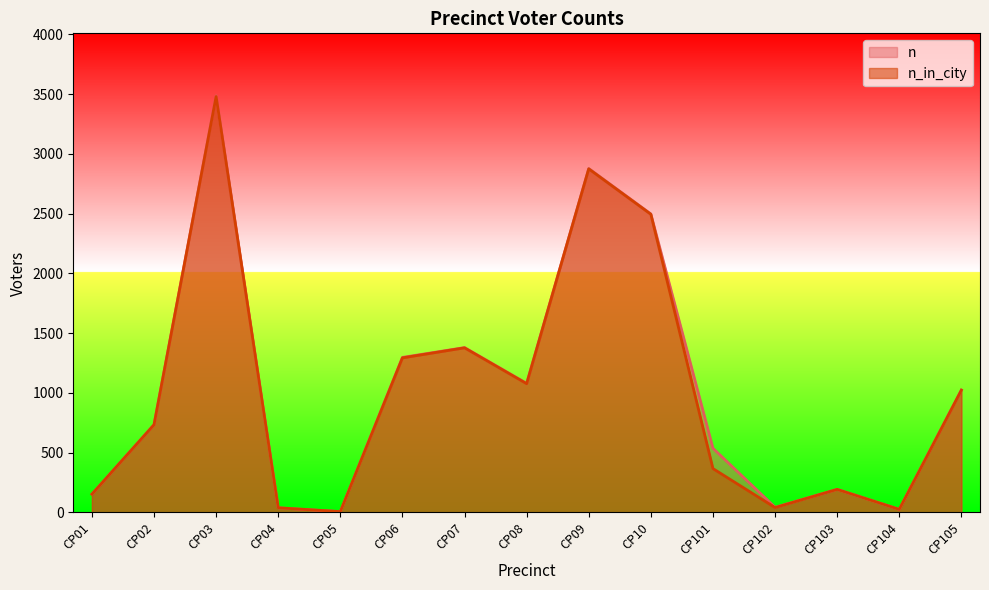

Rank the series at CP03 from highest to lowest value.

n, n_in_city